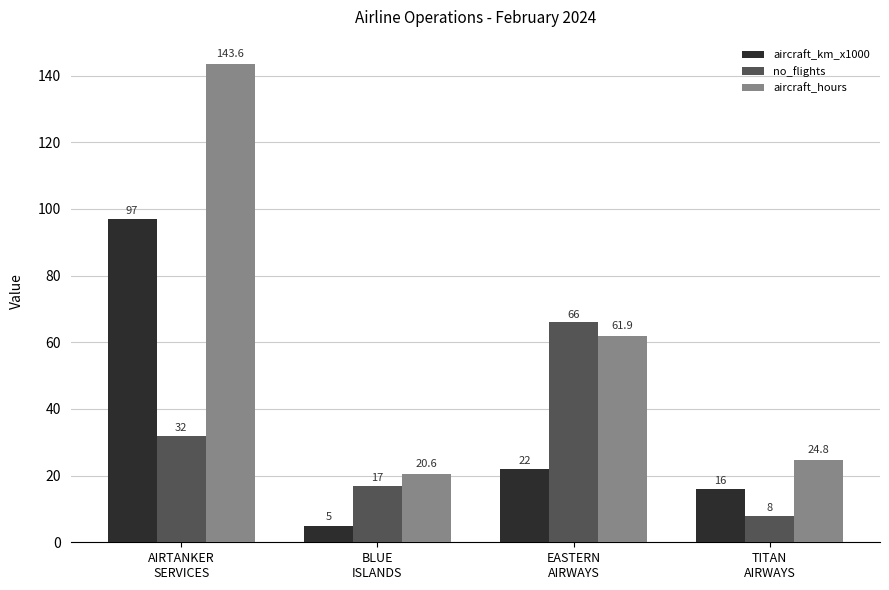

The no_flights series shows 21.3 at EASTERN
AIRWAYS. True or false?

False